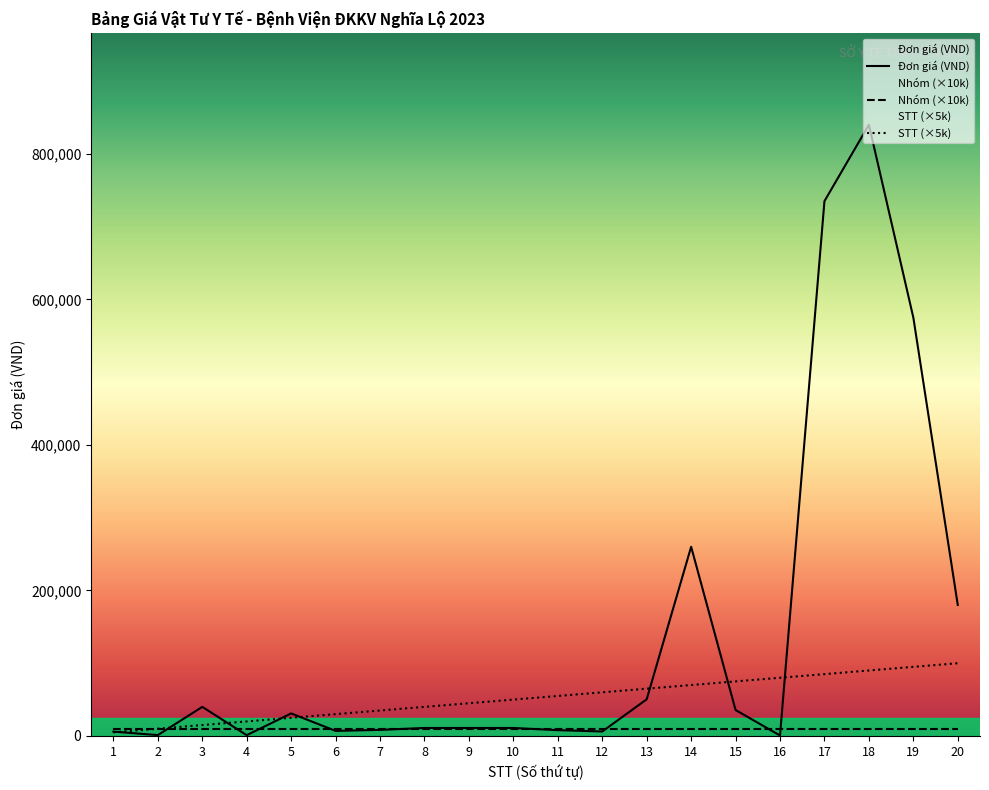

Which series has the largest total across all categories?

Đơn giá (VND)